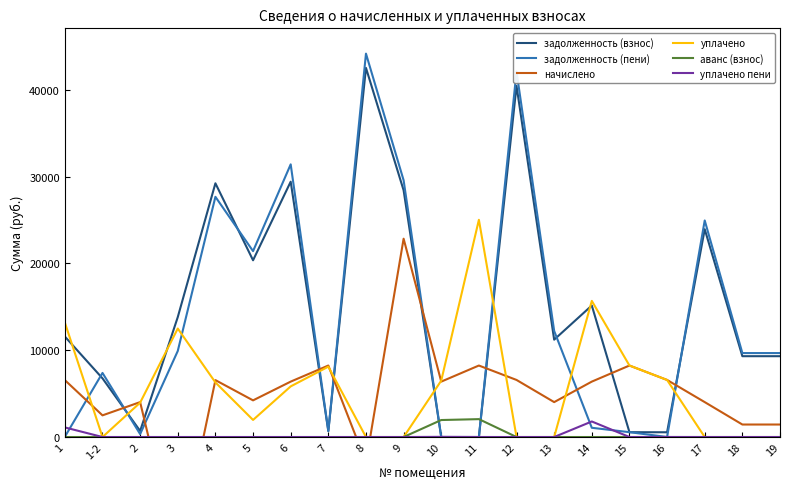

Reading left to right, what are all the values shown in this chart?

задолженность (взнос): 11576.8	6759.9	697.8	13817.9	29233.5	20362.3	29419.3	686.4	42530.4	28428.3	0.0	0.0	40460.4	11216.8	15153.6	557.7	547.8	23944.8	9313.2	9313.2
задолженность (пени): 29.3	7383.9	335.2	9913.9	27676.3	21418.3	31415.3	686.4	44174.4	29585.1	0.0	0.0	42104.4	12222.4	1064.0	557.7	3.1	24950.4	9673.2	9673.2
начислено: 6556.8	2496.0	4022.4	-14086.7	6556.8	4224.0	6384.0	8236.8	-2919.6	22849.9	6384.0	8236.8	6576.0	4022.4	6384.0	8236.8	6576.0	4022.4	1440.0	1440.0
уплачено: 13186.7	0.0	3959.6	12500.0	6289.2	1967.6	5832.8	8107.2	0.0	0.0	6495.8	25028.6	0.0	0.0	15685.6	8236.8	6572.7	0.0	0.0	0.0
аванс (взнос): 0.0	0.0	0.0	0.0	0.0	0.0	0.0	0.0	0.0	0.0	1957.9	2060.8	0.0	0.0	0.0	0.0	0.0	0.0	0.0	0.0
уплачено пени: 1106.2	0.0	0.0	0.0	0.0	0.0	0.0	0.0	0.0	0.0	20.2	2.4	0.0	0.0	1791.3	0.0	4.3	0.0	0.0	0.0